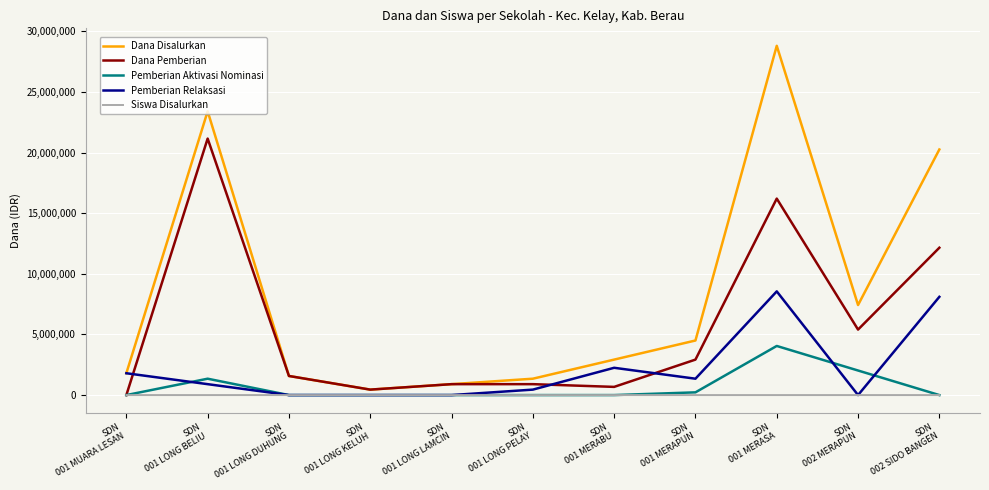

The value of Pemberian Relaksasi at SDN
001 LONG BELIU is 900000. True or false?

True